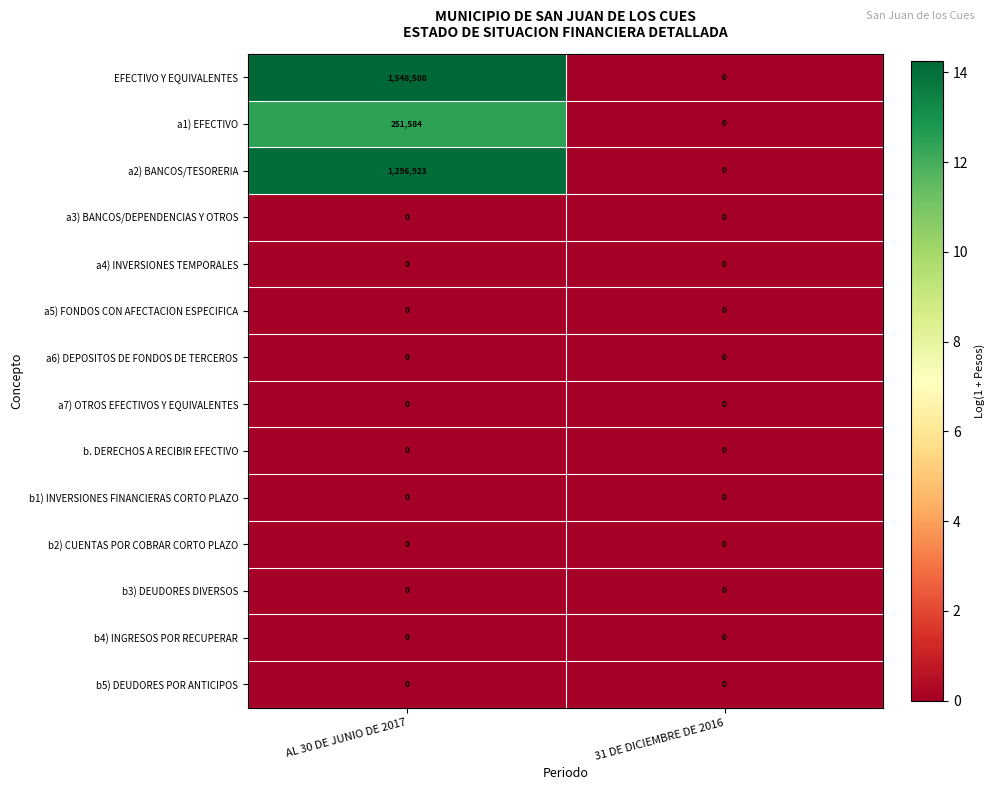

Is it true that a1) EFECTIVO equals 357743 at AL 30 DE JUNIO DE 2017?

False